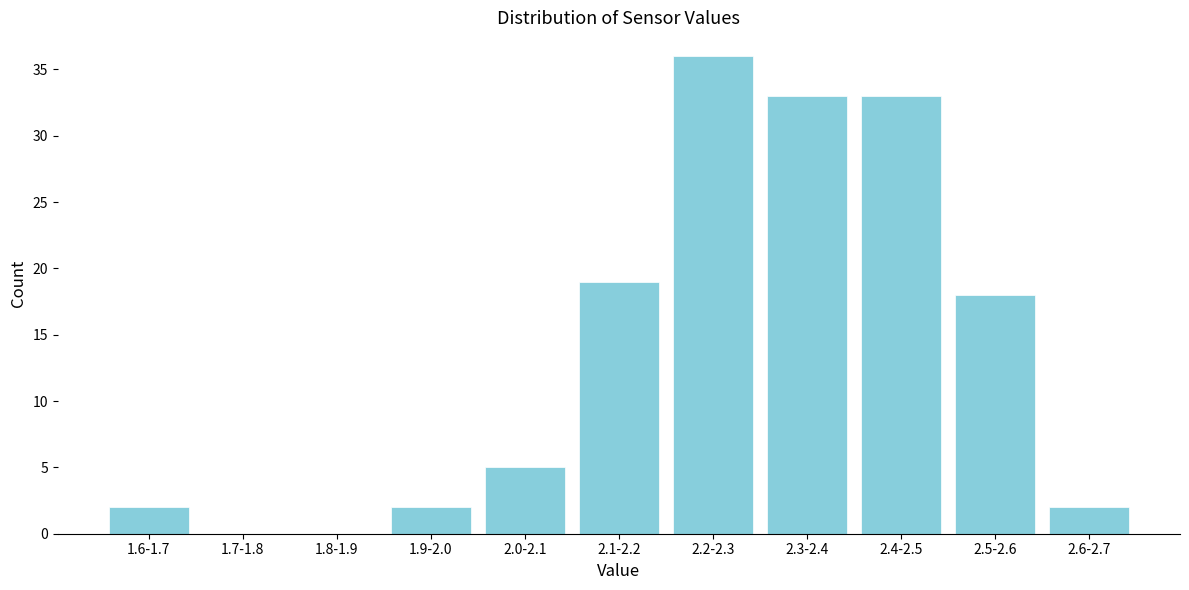

Reading right to left, list all the values displayed in this chart.

2.6-2.7=2	2.5-2.6=18	2.4-2.5=33	2.3-2.4=33	2.2-2.3=36	2.1-2.2=19	2.0-2.1=5	1.9-2.0=2	1.8-1.9=0	1.7-1.8=0	1.6-1.7=2